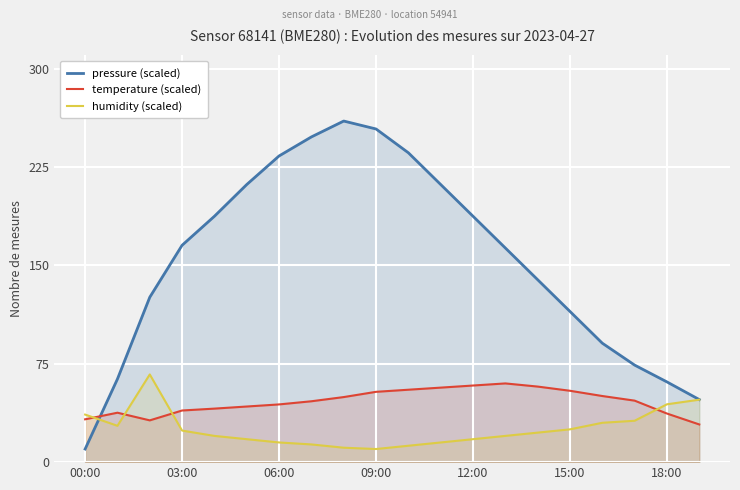

How many times do pressure (scaled) and temperature (scaled) cross each other?

1